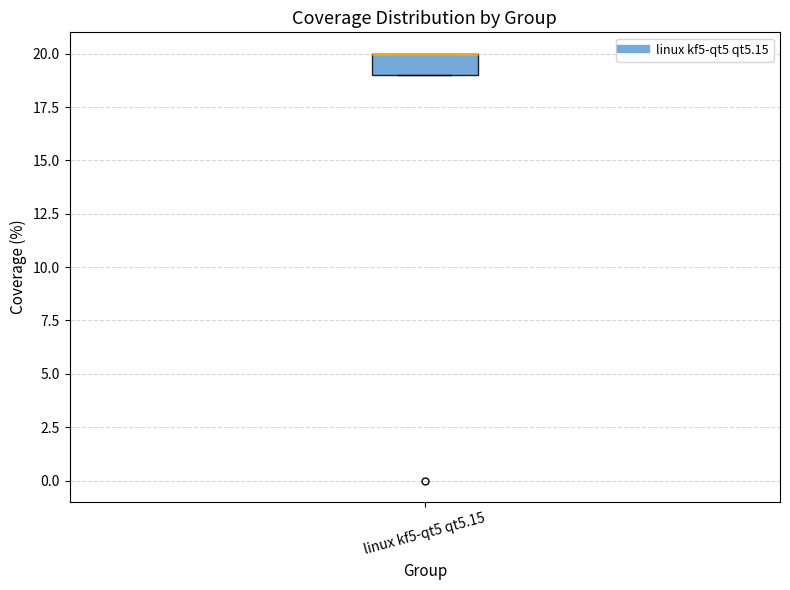

Transcribe this box plot: give where the median line is, the range the box spans, and where the two whiskers end, as read against the y-axis. The values are not printed on the chart, so give them approximately, as read against the axis.

median 20 (drawn on the box's upper edge), box 19 to 20, whiskers 19 to 20